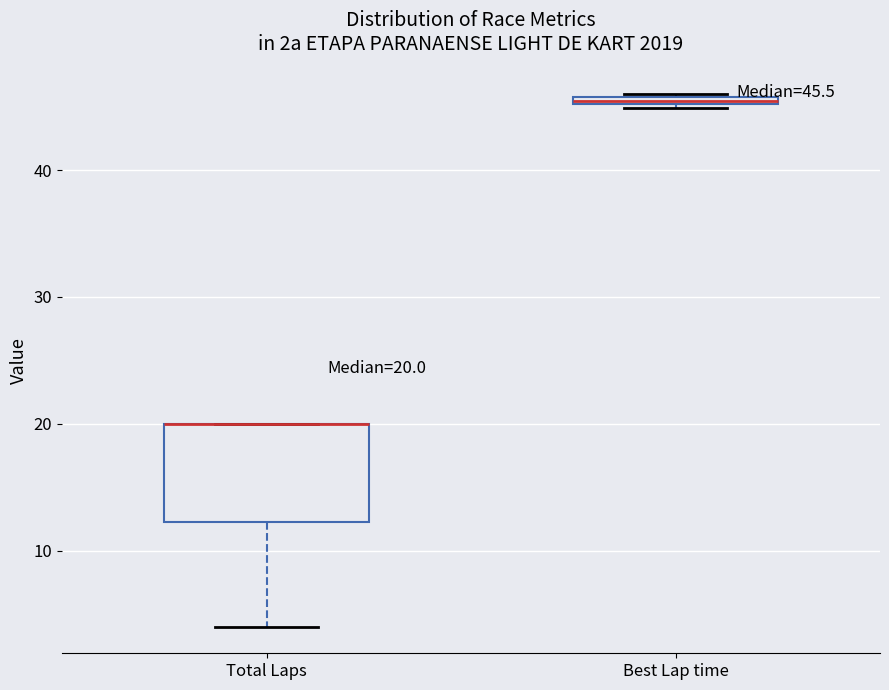

Comparing the boxes themselves (not the whiskers), which one is the tallest?

Total Laps